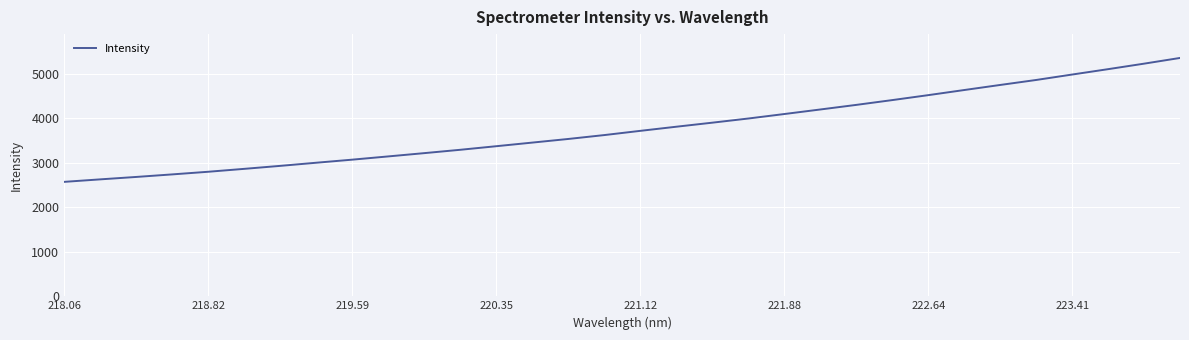

What is the difference between the maximum and minimum values?

2781.2